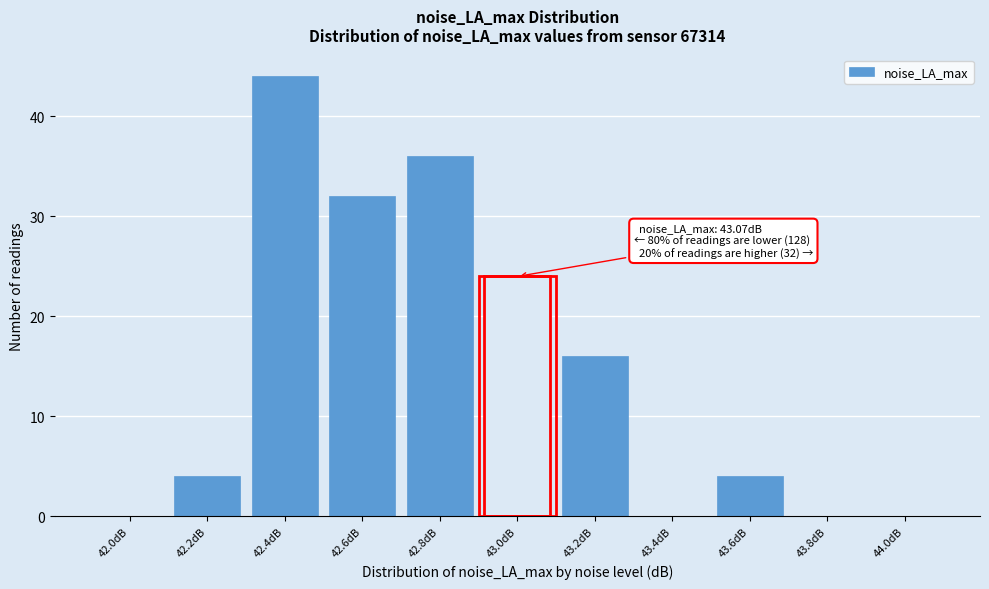

Reading right to left, transcribe all the data shown in this chart.

44.0dB=0	43.8dB=0	43.6dB=4	43.4dB=0	43.2dB=16	43.0dB=24	42.8dB=36	42.6dB=32	42.4dB=44	42.2dB=4	42.0dB=0